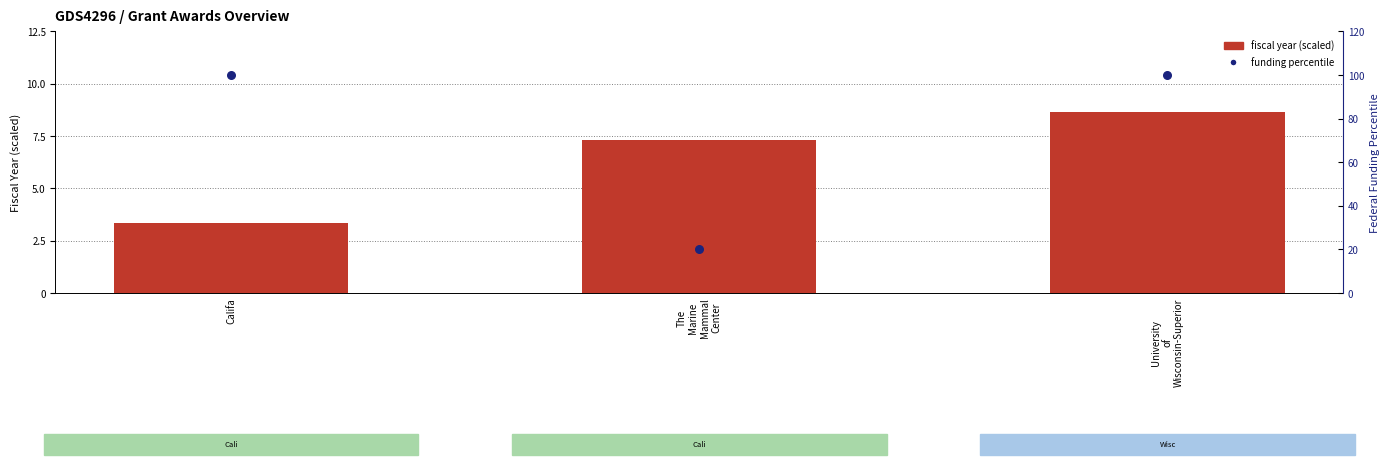

Is it true that fiscal year (scaled) equals 8.7 at University
of
Wisconsin-Superior?

True